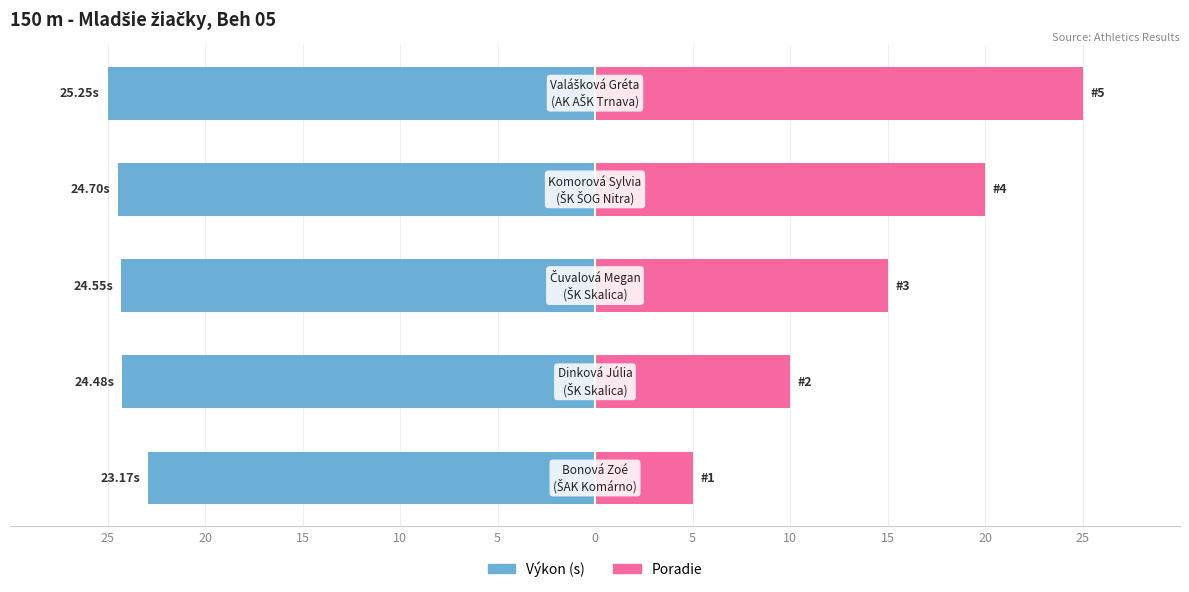

Is the value of Výkon (s) at 10 greater than the value of Poradie at 15?

No